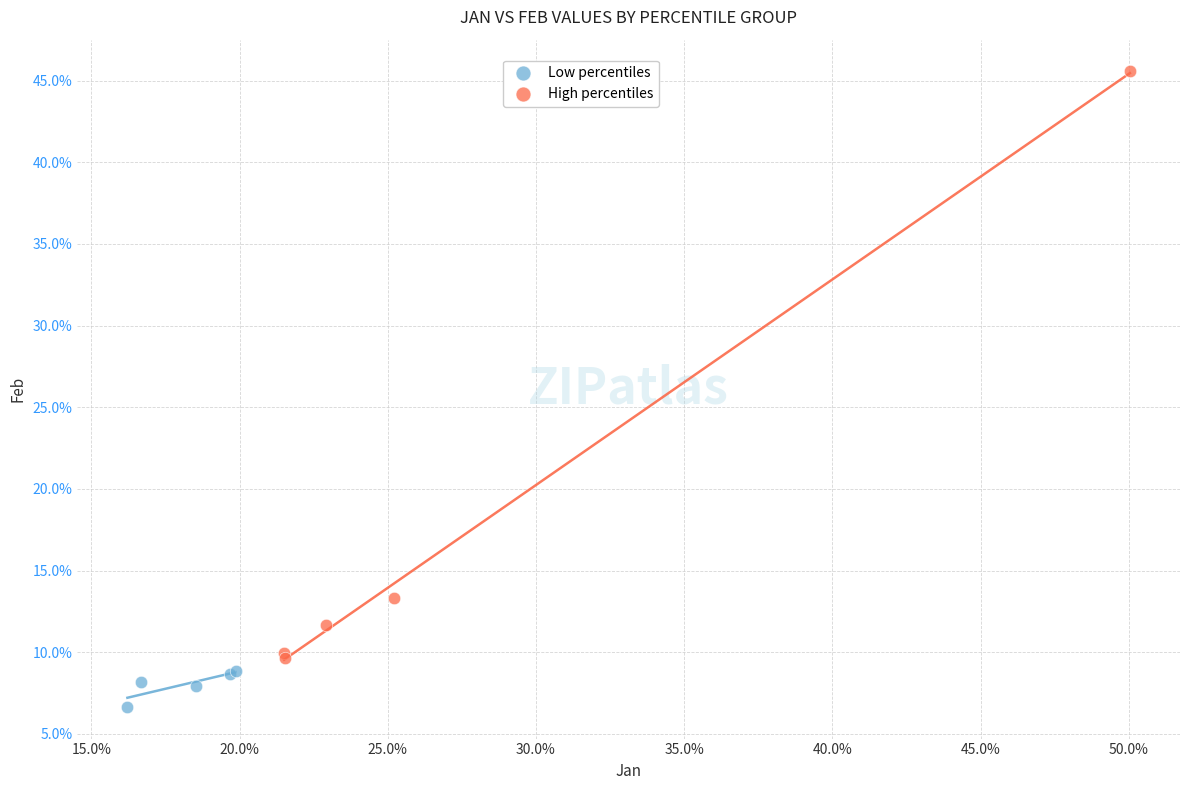

Which series contains the lowest Y value?

Low percentiles